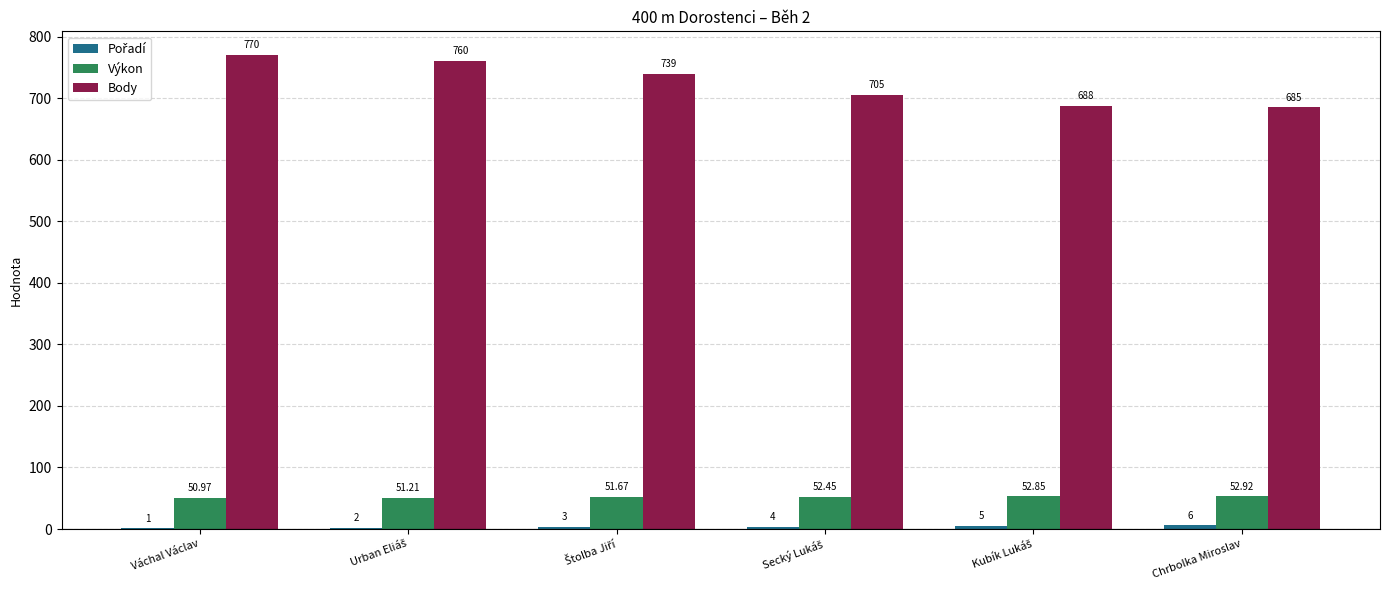

Which series has the largest total across all categories?

Body